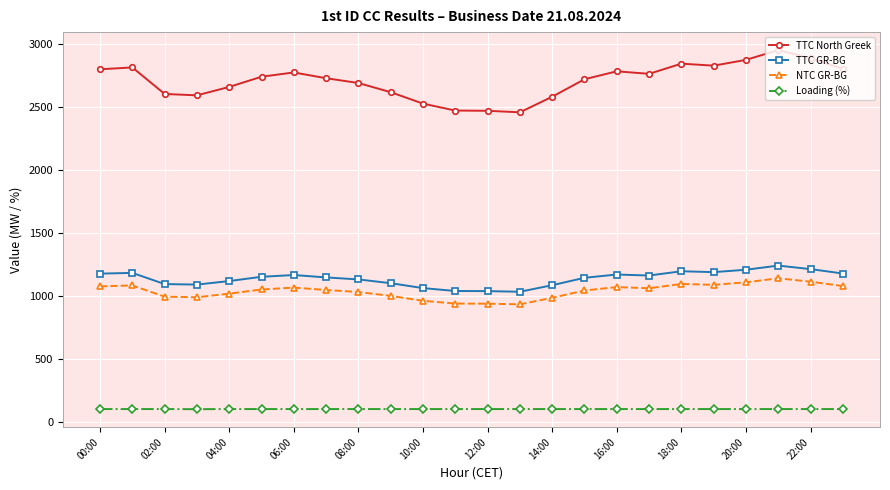

At how many categories does at least one series exceed 2221?

24